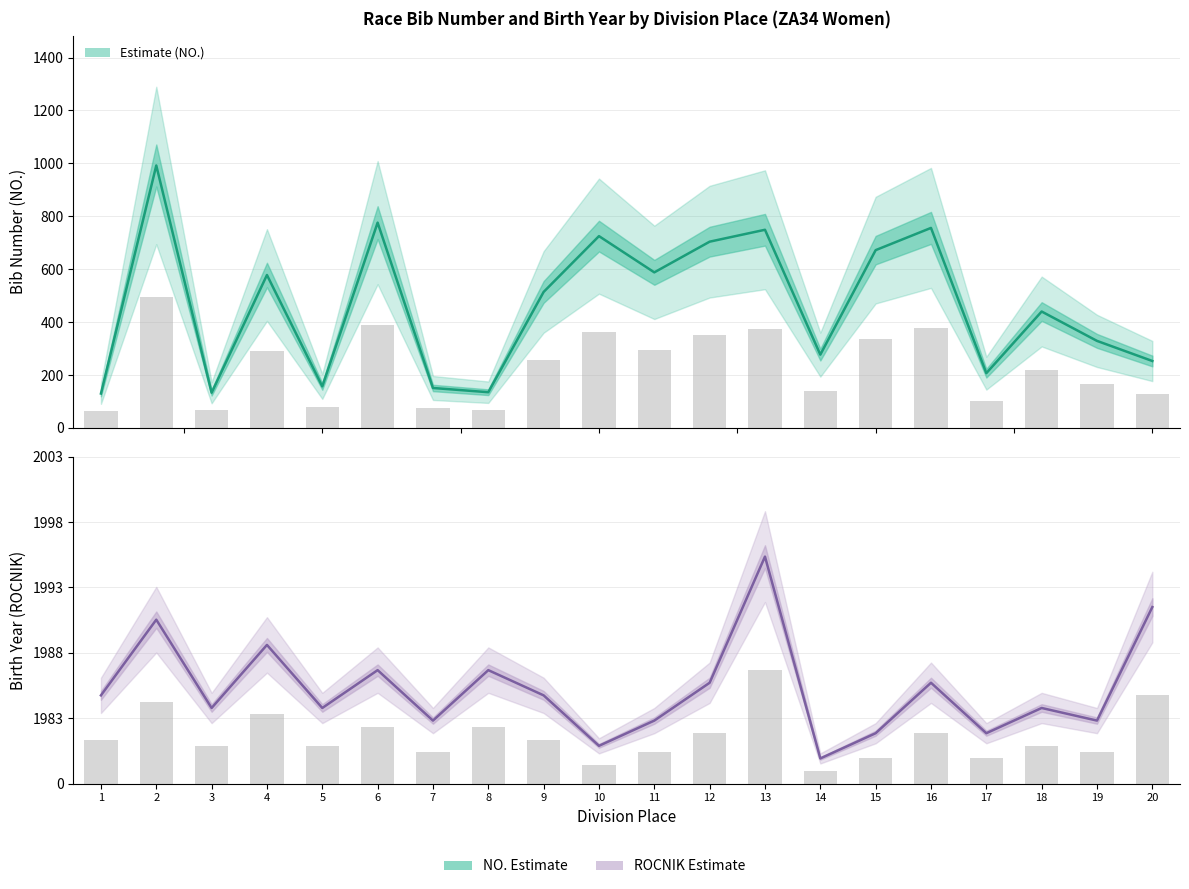

How many groups of bars are there?

20